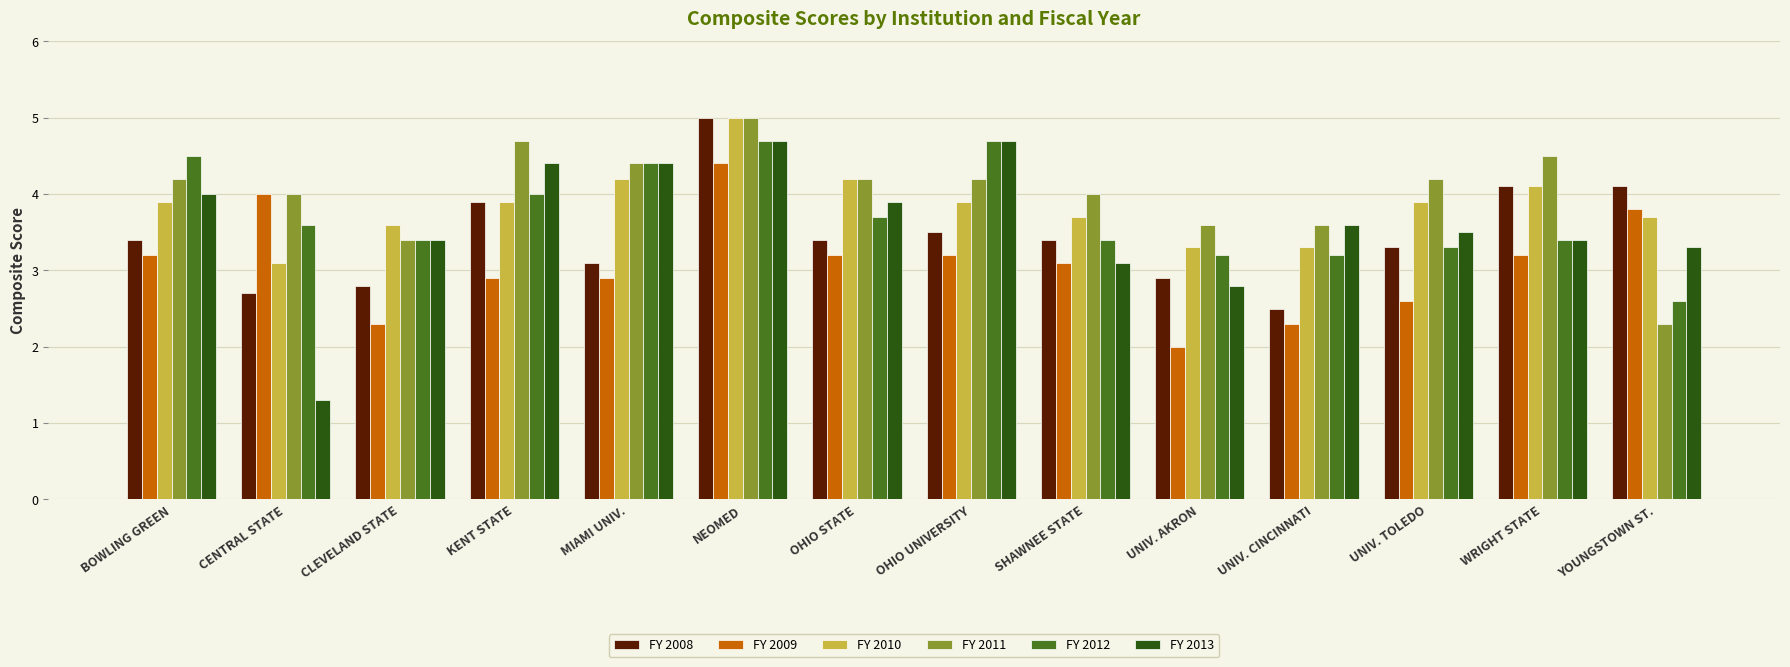

At which label does FY 2013 first exceed 3?

BOWLING GREEN